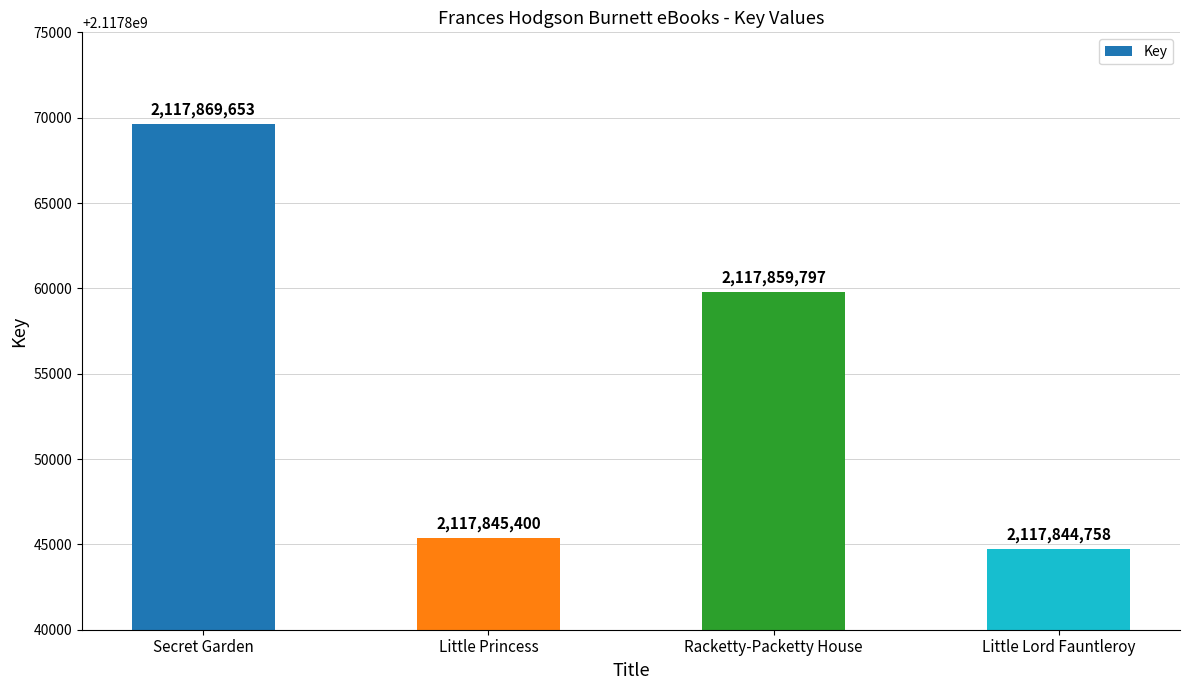

What is the ratio of the value at Racketty-Packetty House to the value at Little Princess?

1.0